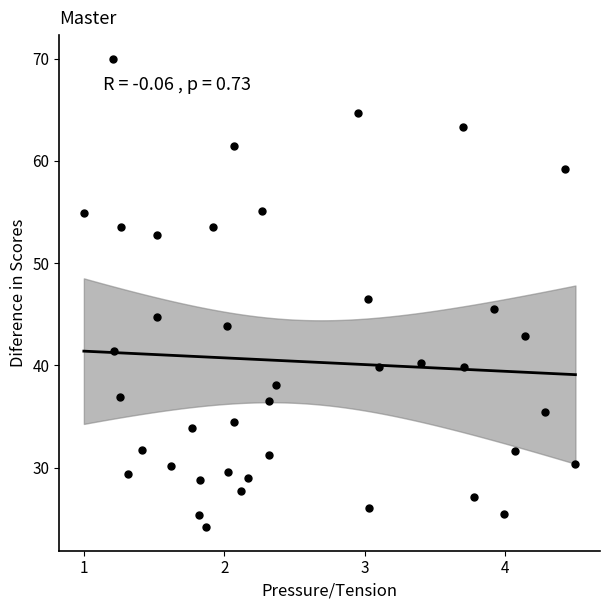

What is the range of Y values (max minus min)?

45.8